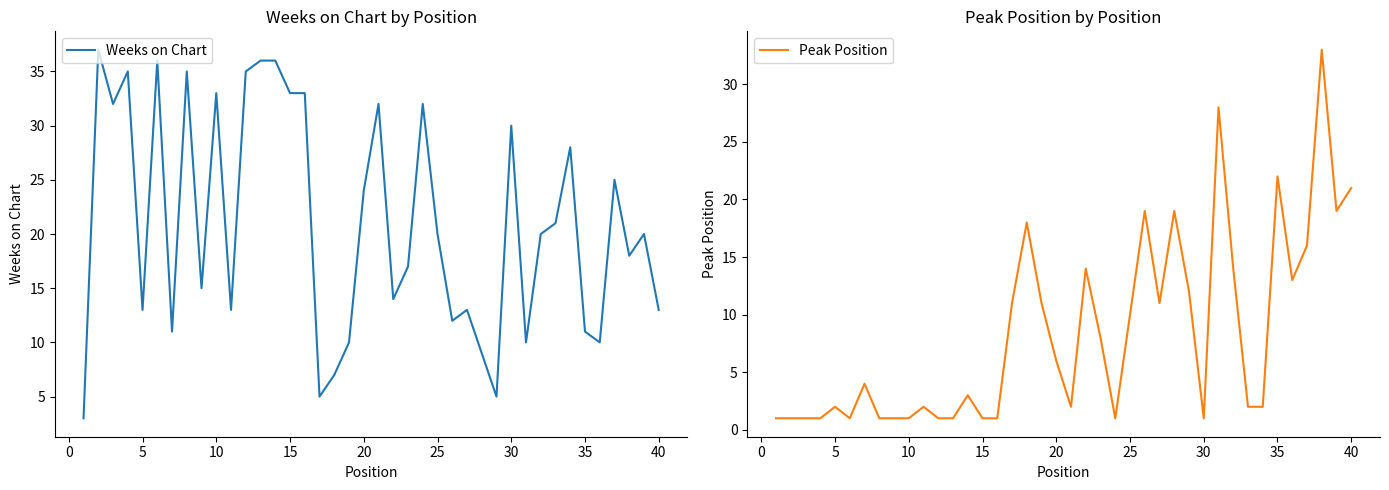

True or false: Weeks on Chart has a value of 20 at 25.

True